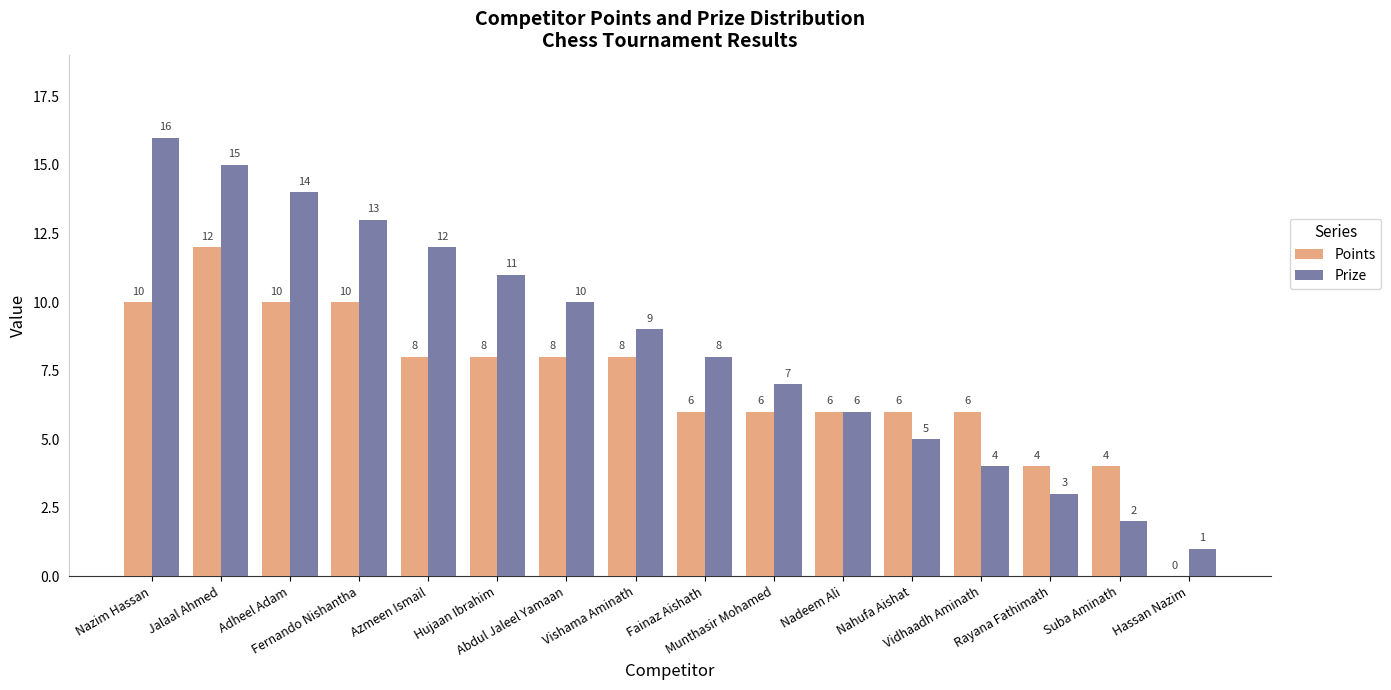

Reading right to left, extract all data points from this chart.

Points: Hassan Nazim=0	Suba Aminath=4	Rayana Fathimath=4	Vidhaadh Aminath=6	Nahufa Aishat=6	Nadeem Ali=6	Munthasir Mohamed=6	Fainaz Aishath=6	Vishama Aminath=8	Abdul Jaleel Yamaan=8	Hujaan Ibrahim=8	Azmeen Ismail=8	Fernando Nishantha=10	Adheel Adam=10	Jalaal Ahmed=12	Nazim Hassan=10
Prize: Hassan Nazim=1	Suba Aminath=2	Rayana Fathimath=3	Vidhaadh Aminath=4	Nahufa Aishat=5	Nadeem Ali=6	Munthasir Mohamed=7	Fainaz Aishath=8	Vishama Aminath=9	Abdul Jaleel Yamaan=10	Hujaan Ibrahim=11	Azmeen Ismail=12	Fernando Nishantha=13	Adheel Adam=14	Jalaal Ahmed=15	Nazim Hassan=16